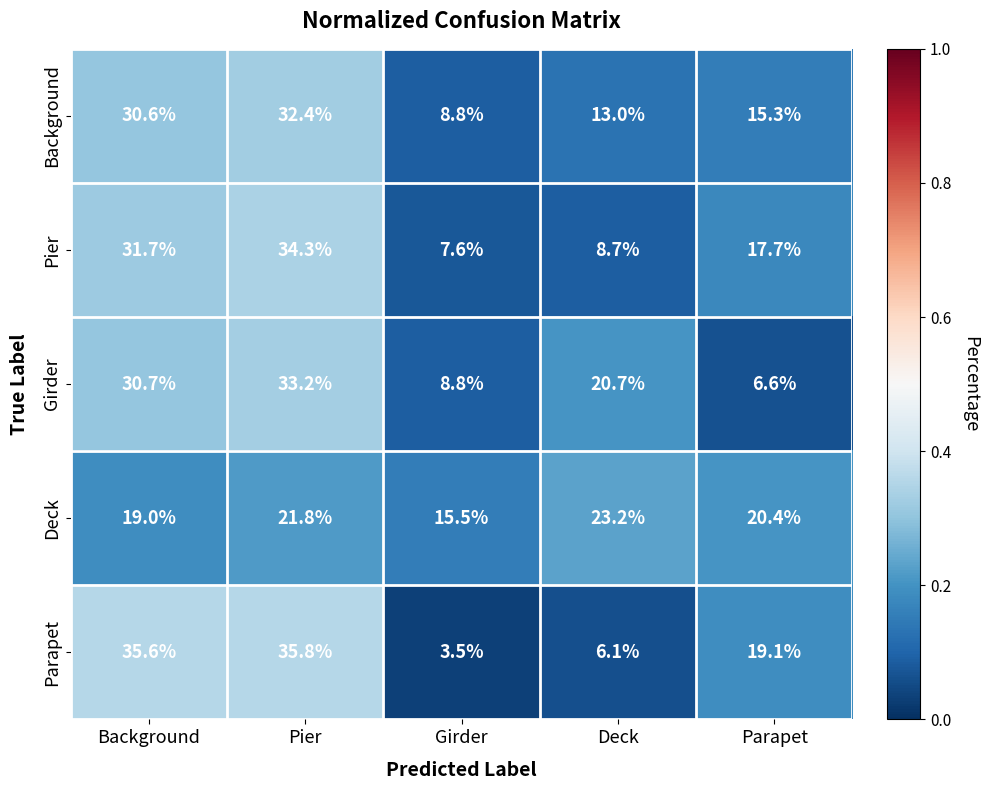

At which category does the chart reach its minimum across all series?

Girder